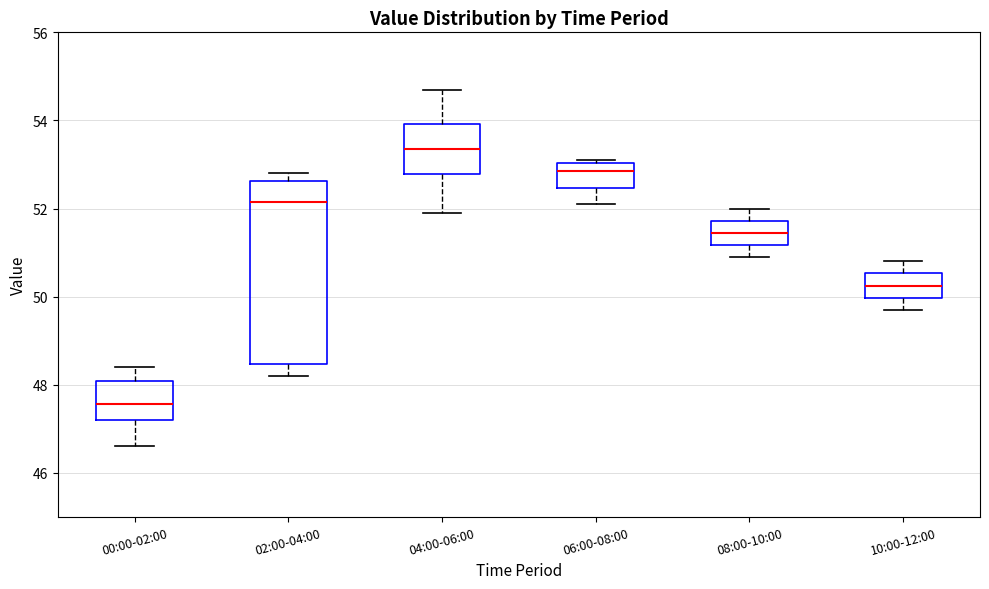

Comparing the boxes themselves (not the whiskers), which one is the tallest?

02:00-04:00